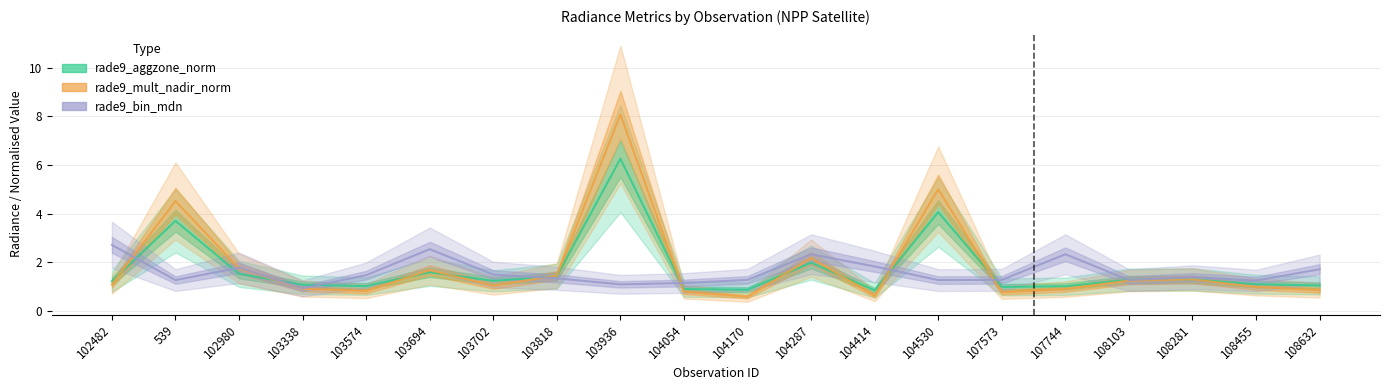

Reading left to right, transcribe all the data shown in this chart.

rade9_aggzone_norm: 1.2	3.7	1.5	1.1	1.0	1.6	1.2	1.4	6.3	0.9	0.9	2.0	0.9	4.1	1.0	1.0	1.3	1.3	1.1	1.1
rade9_mult_nadir_norm: 1.1	4.5	1.8	0.9	0.8	1.7	1.0	1.5	8.1	0.8	0.6	2.2	0.6	5.0	0.8	0.9	1.3	1.3	1.0	0.9
rade9_bin_mdn: 2.7	1.3	1.8	0.9	1.5	2.5	1.5	1.3	1.1	1.2	1.3	2.3	1.8	1.3	1.3	2.3	1.3	1.4	1.3	1.7